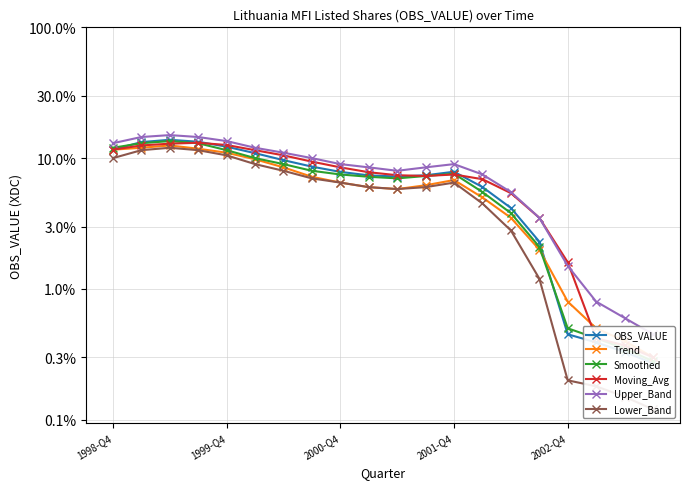

Rank the series at 2000-Q4 from lowest to highest value.

Lower_Band, Trend, Moving_Avg, Smoothed, OBS_VALUE, Upper_Band